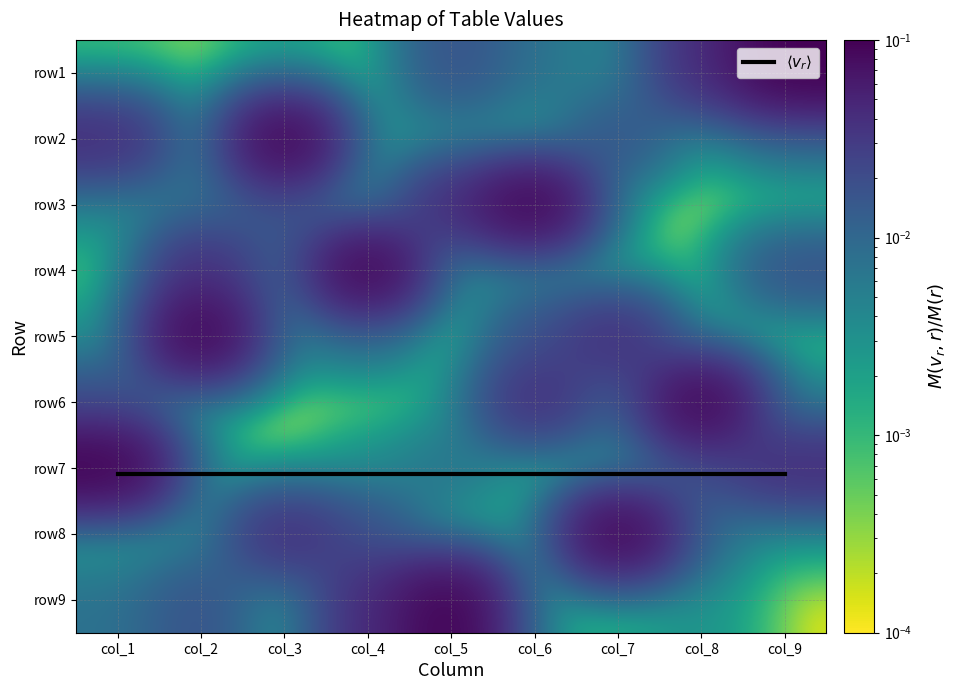

Which label corresponds to the largest value in the chart?

col_1